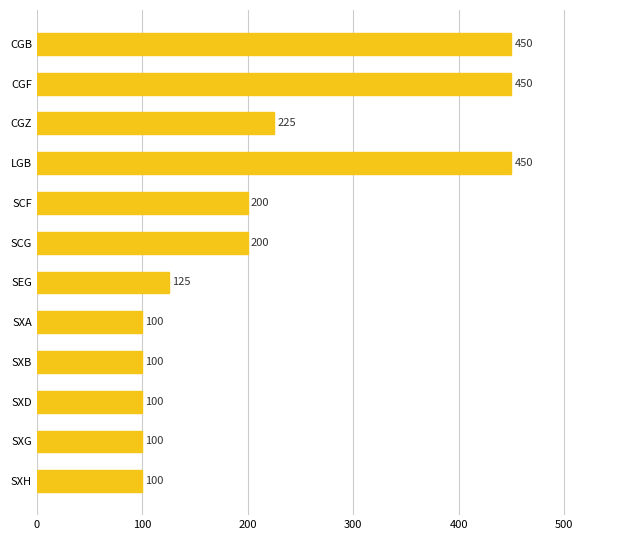

The chart shows a value of 125 at SEG. True or false?

True